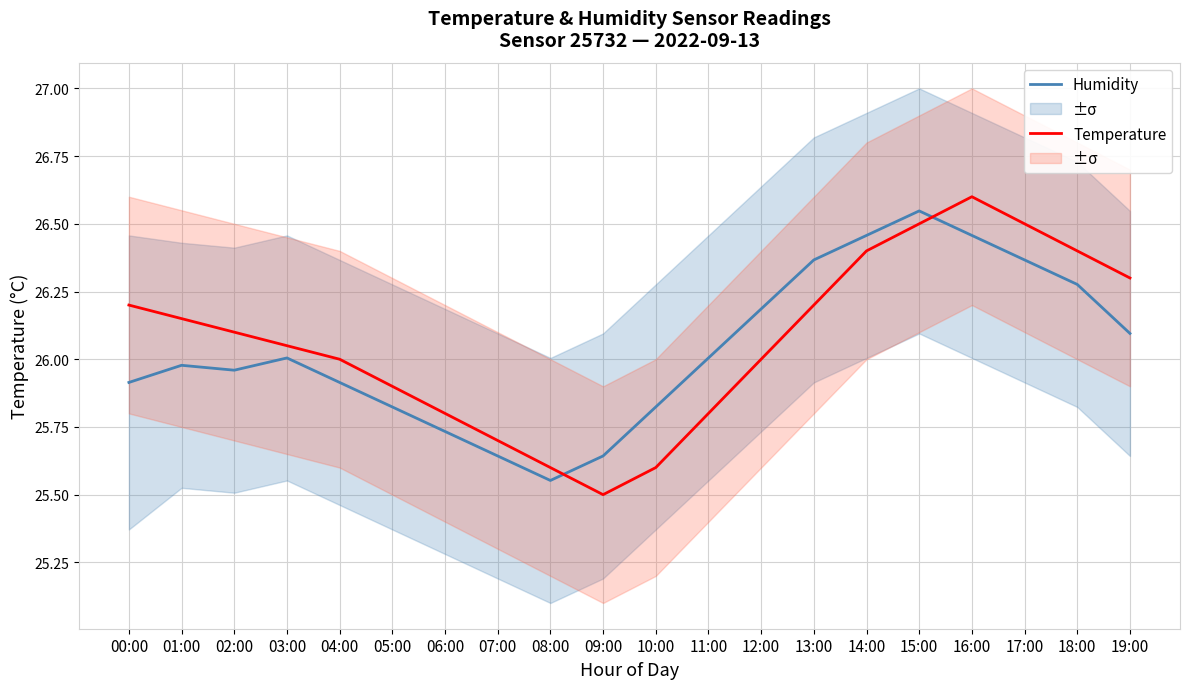

Rank the series by their average value, from lowest to highest.

Humidity, Temperature